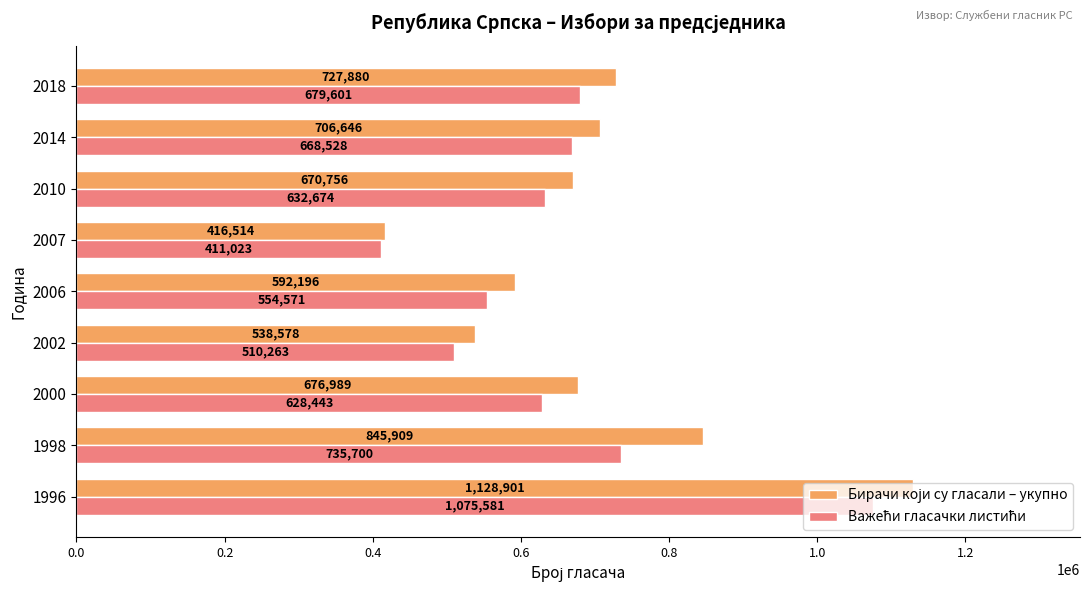

What is the smallest value displayed?

411023